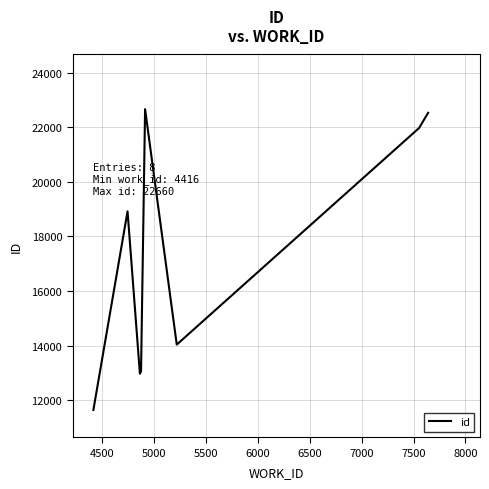

What is the sum of all values?

137813